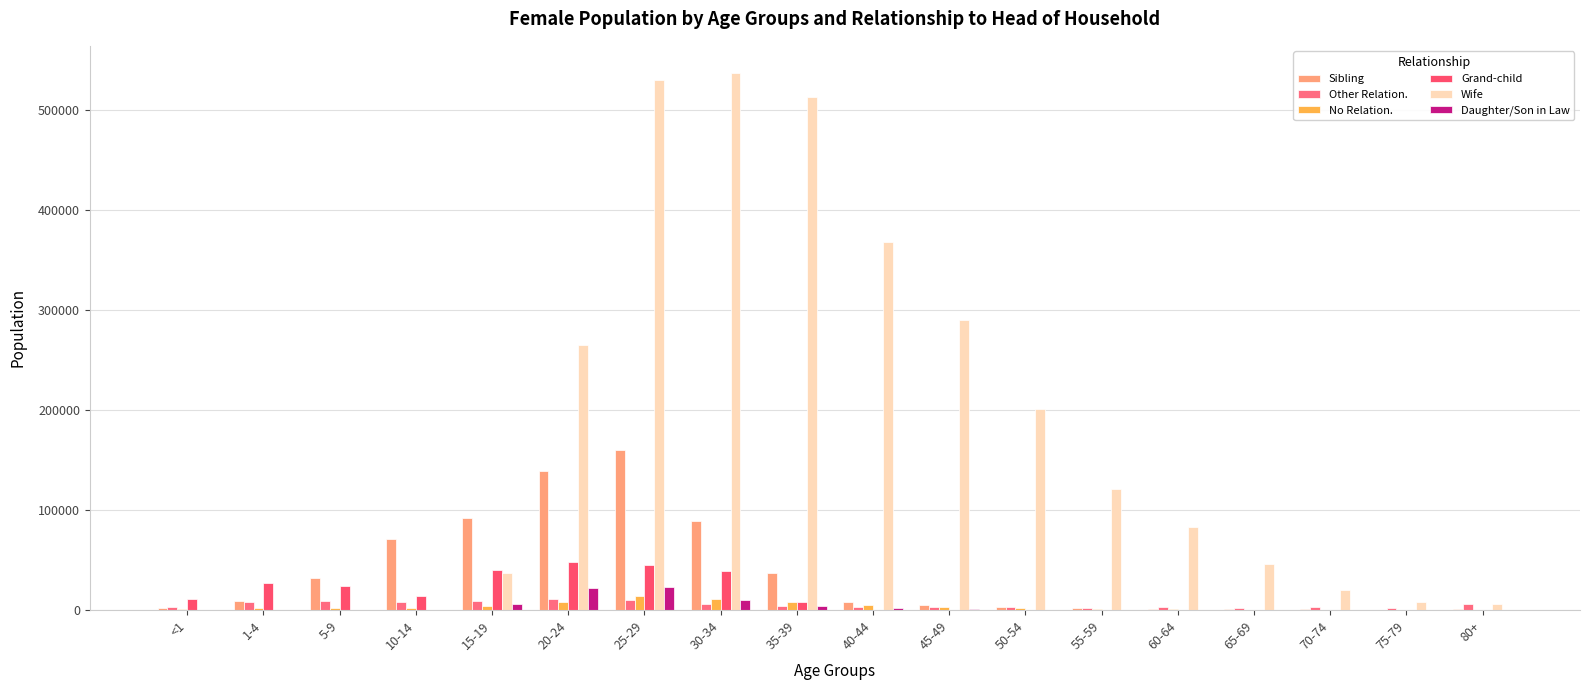

Where is Other Relation. nearest to the value 6704?

30-34